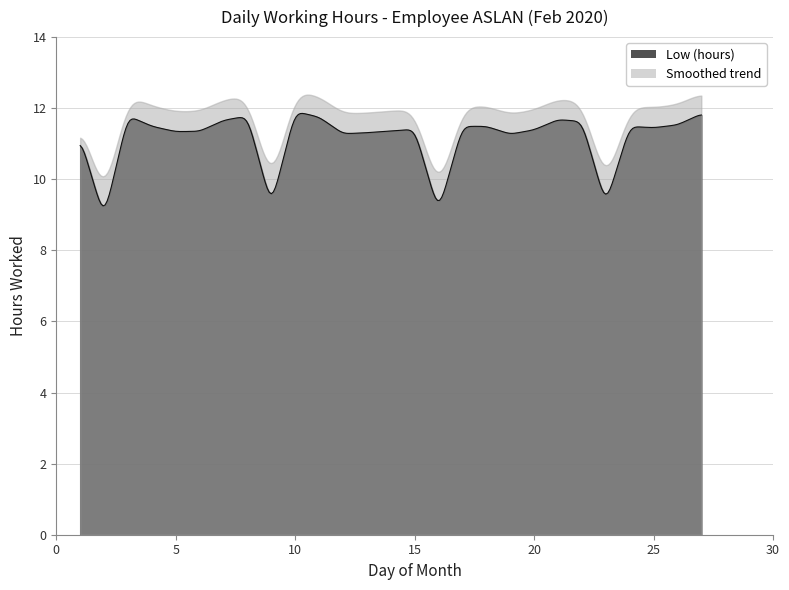

What is the average value?

11.2